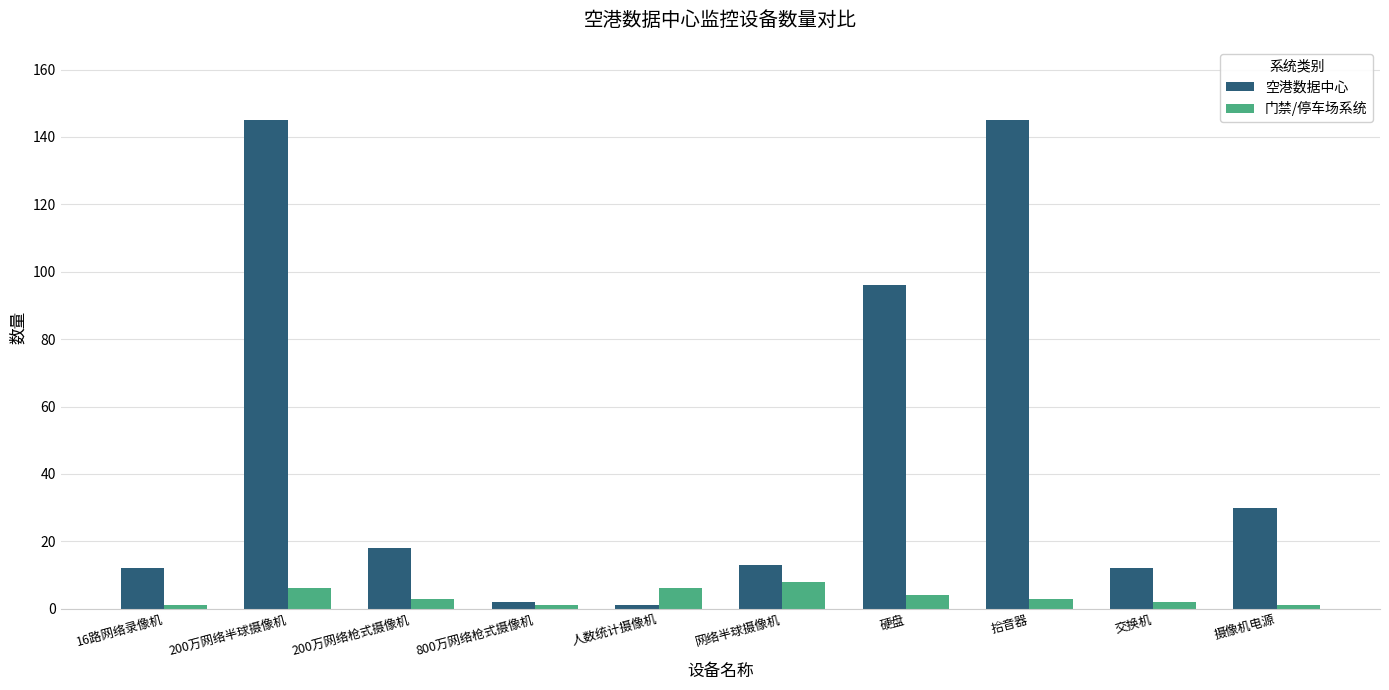

Which series has the widest spread of values?

空港数据中心